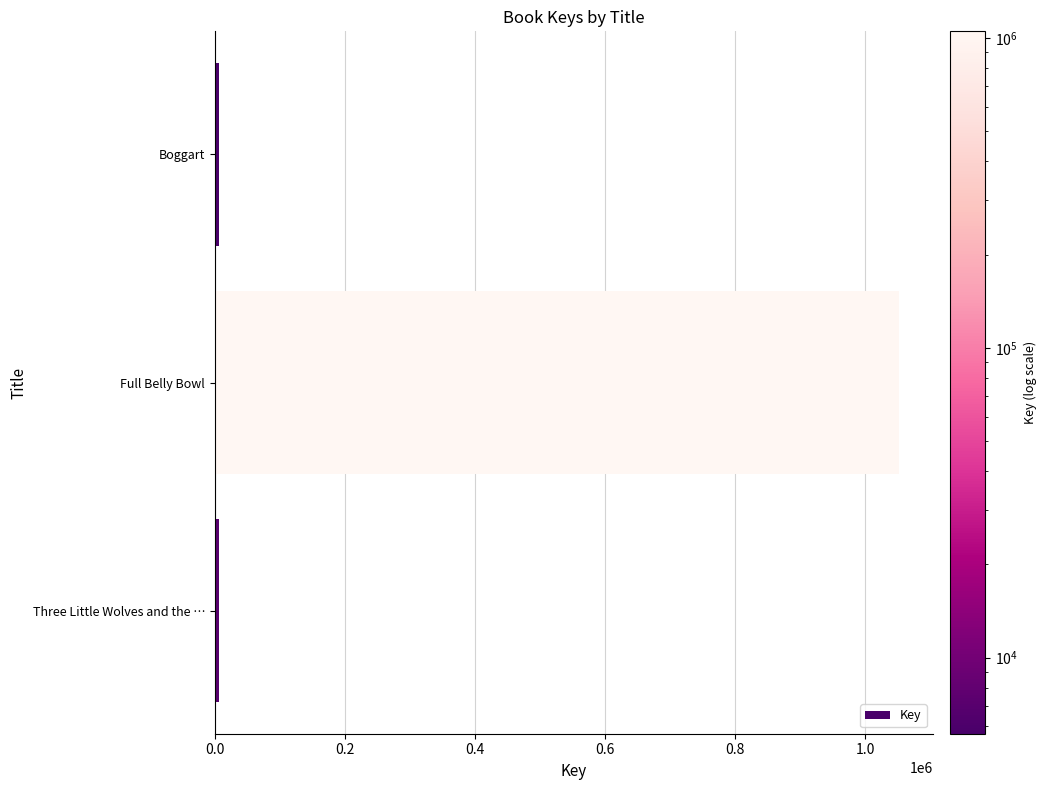

Which category has the highest value across all series?

Full Belly Bowl